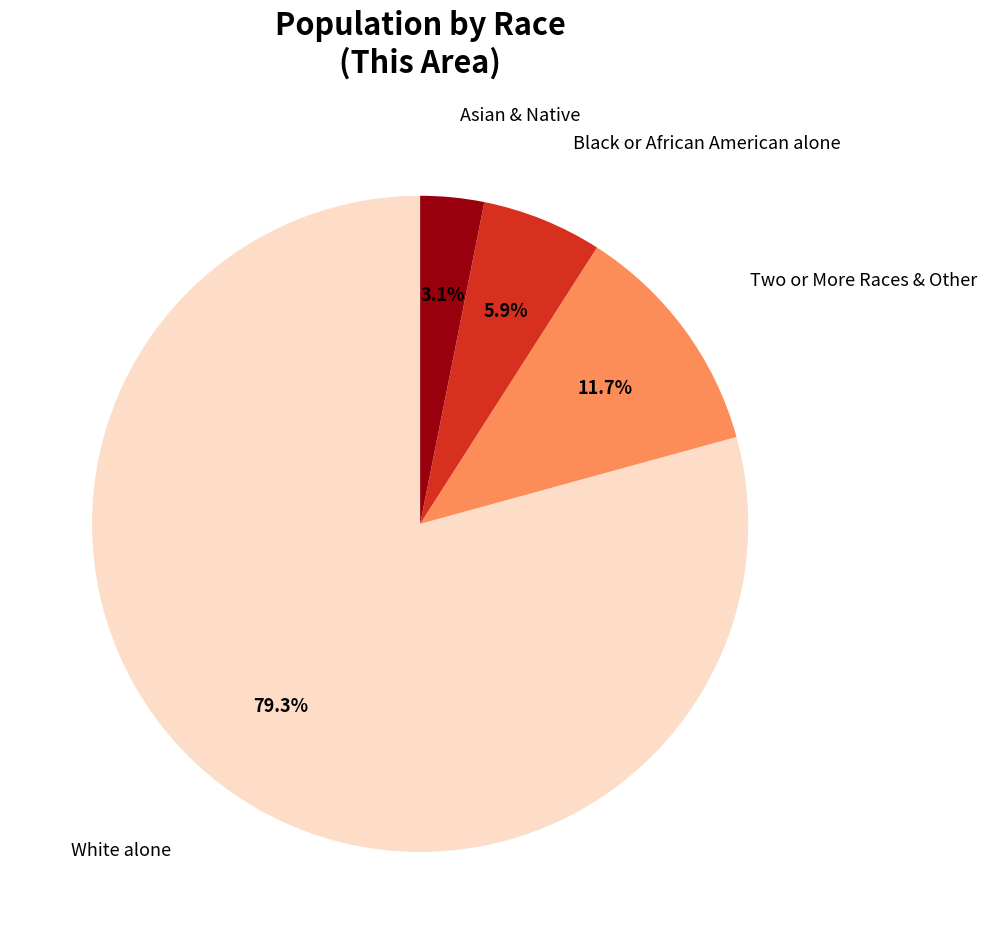

Does any single category account for the majority?

Yes